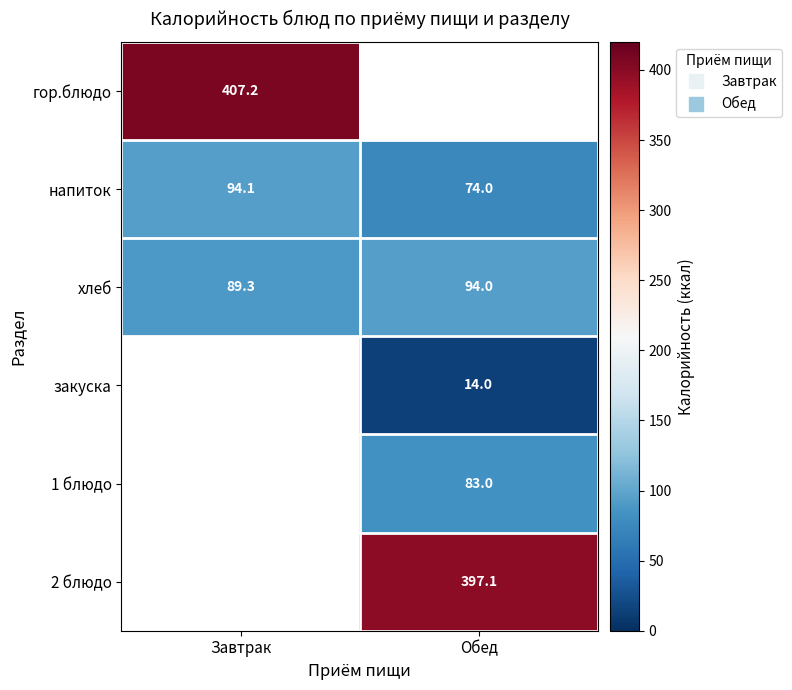

Which series has the largest range (max minus min)?

напиток